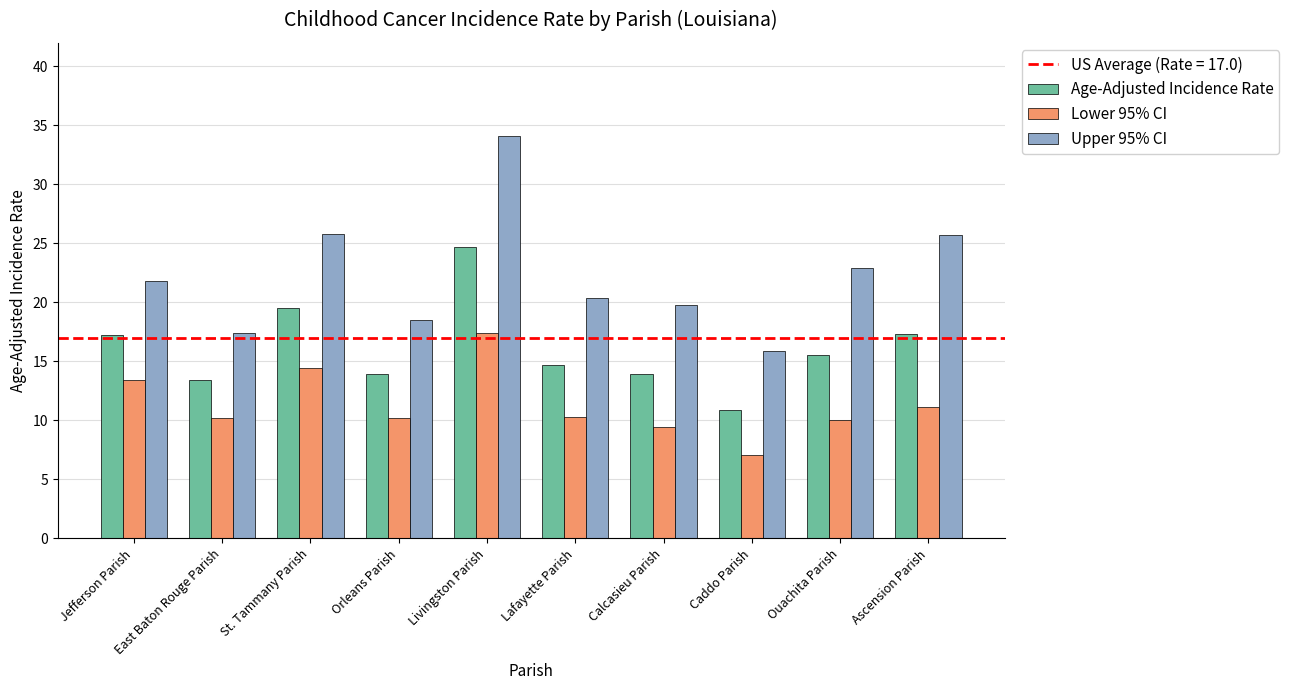

What is the lowest value of the Age-Adjusted Incidence Rate series?

10.9